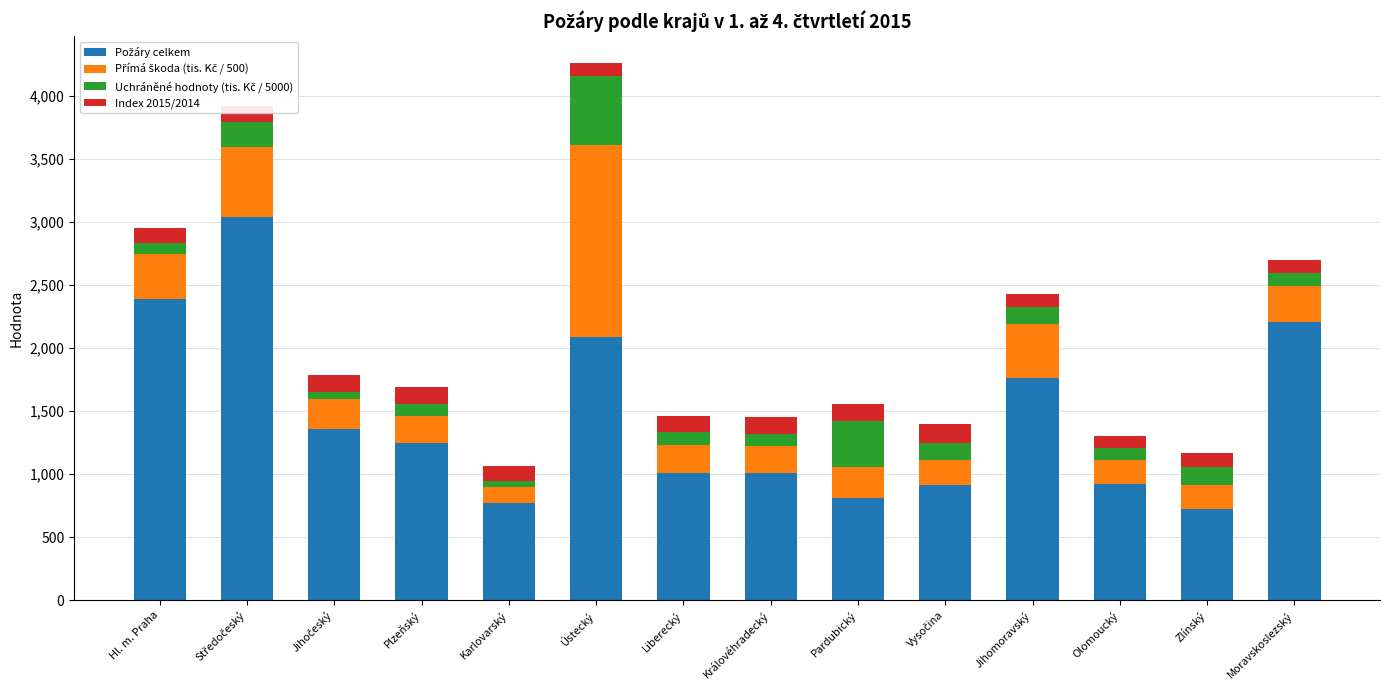

What is the total value across all series at Ústecký?

4258.4